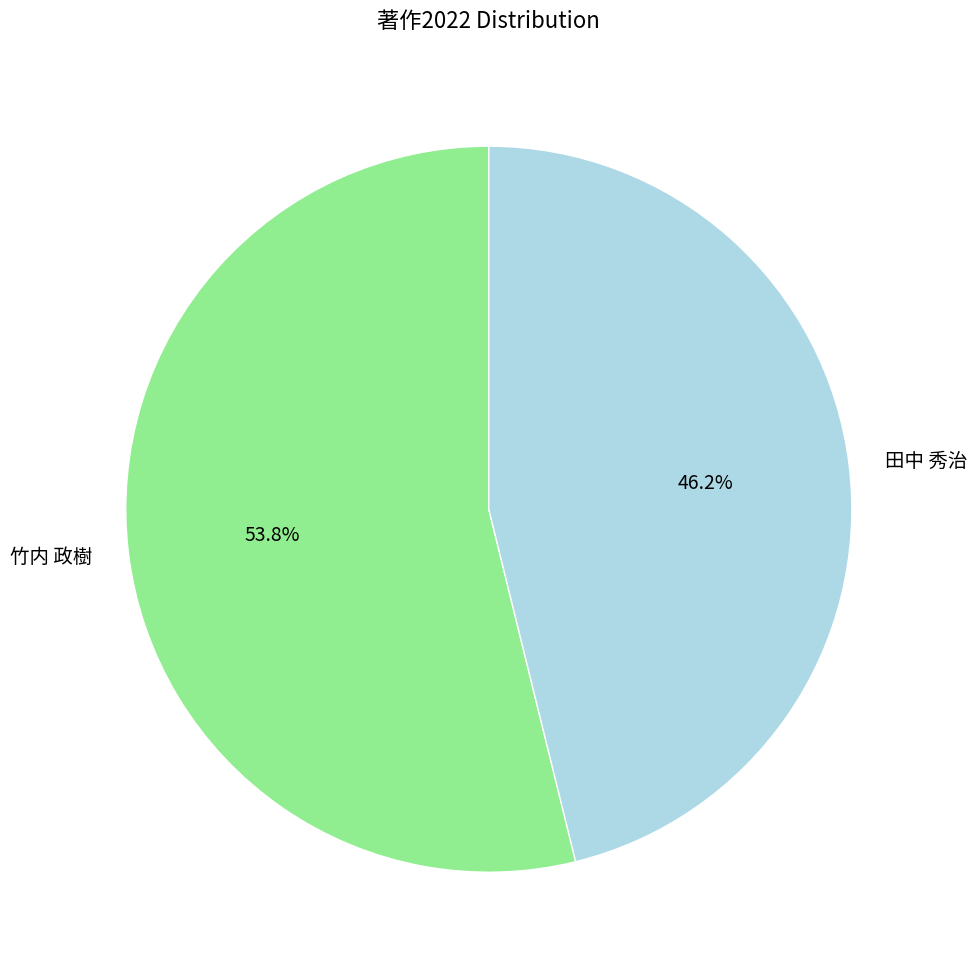

To the nearest percent, what is the difference between the largest and smallest slice percentages?

8%